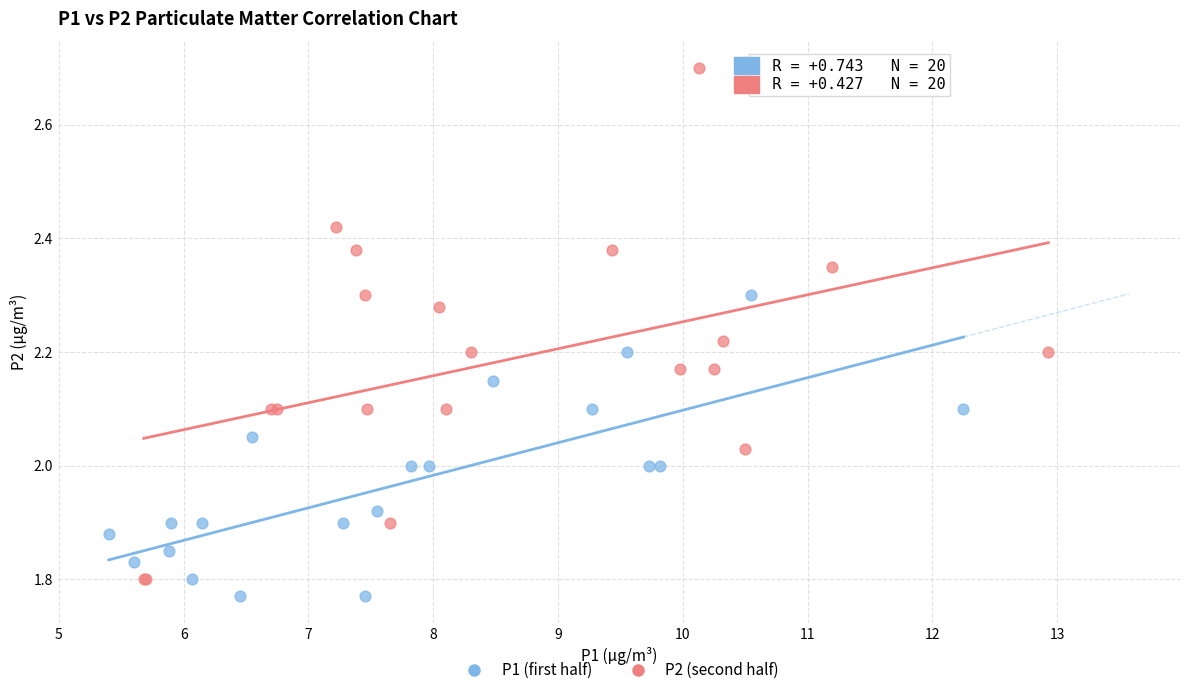

Which series has the largest Y range (max minus min)?

P2 (second half)